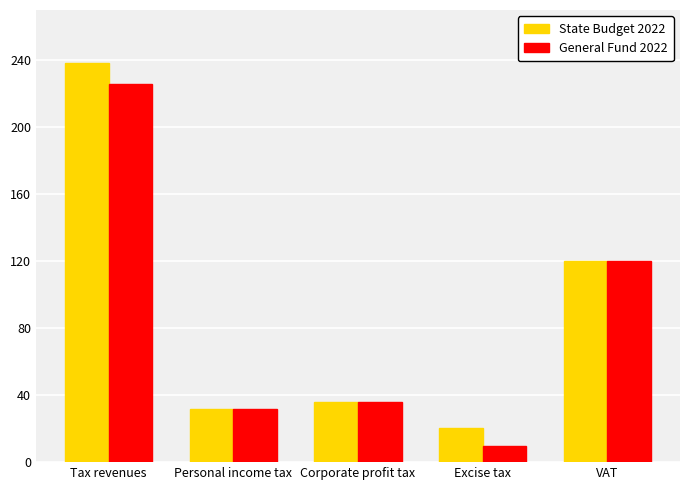

What is the maximum value shown in the chart?

238.1